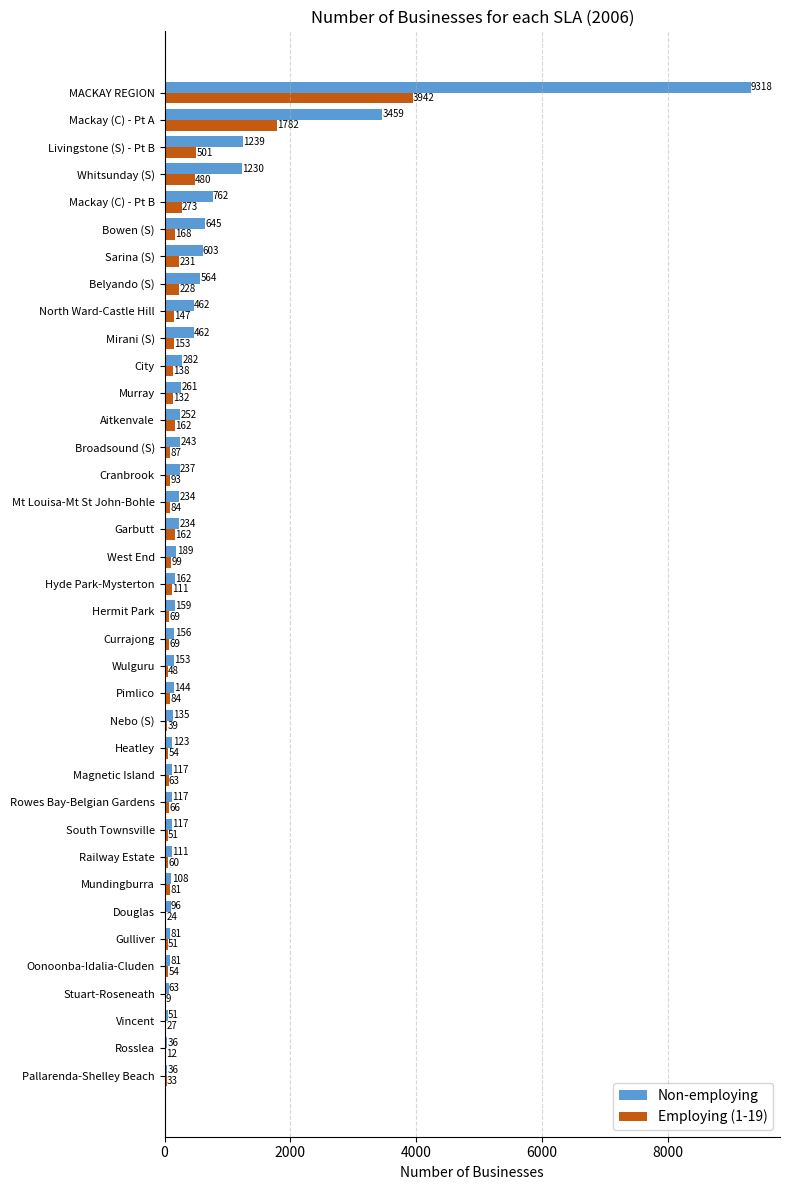

Which series has the largest total across all categories?

Non-employing